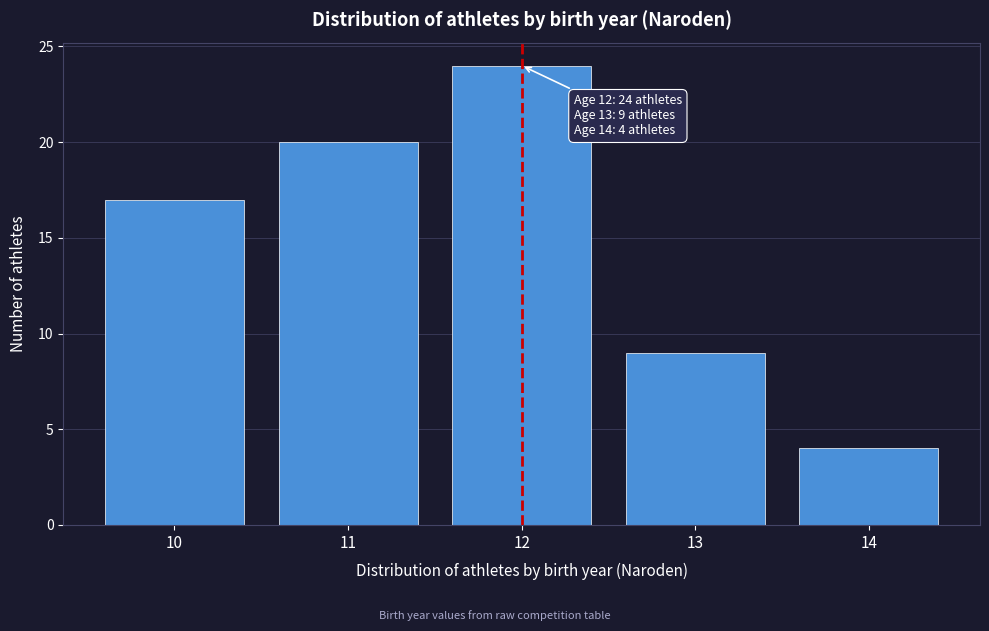

Reading right to left, list all the values displayed in this chart.

14=4	13=9	12=24	11=20	10=17